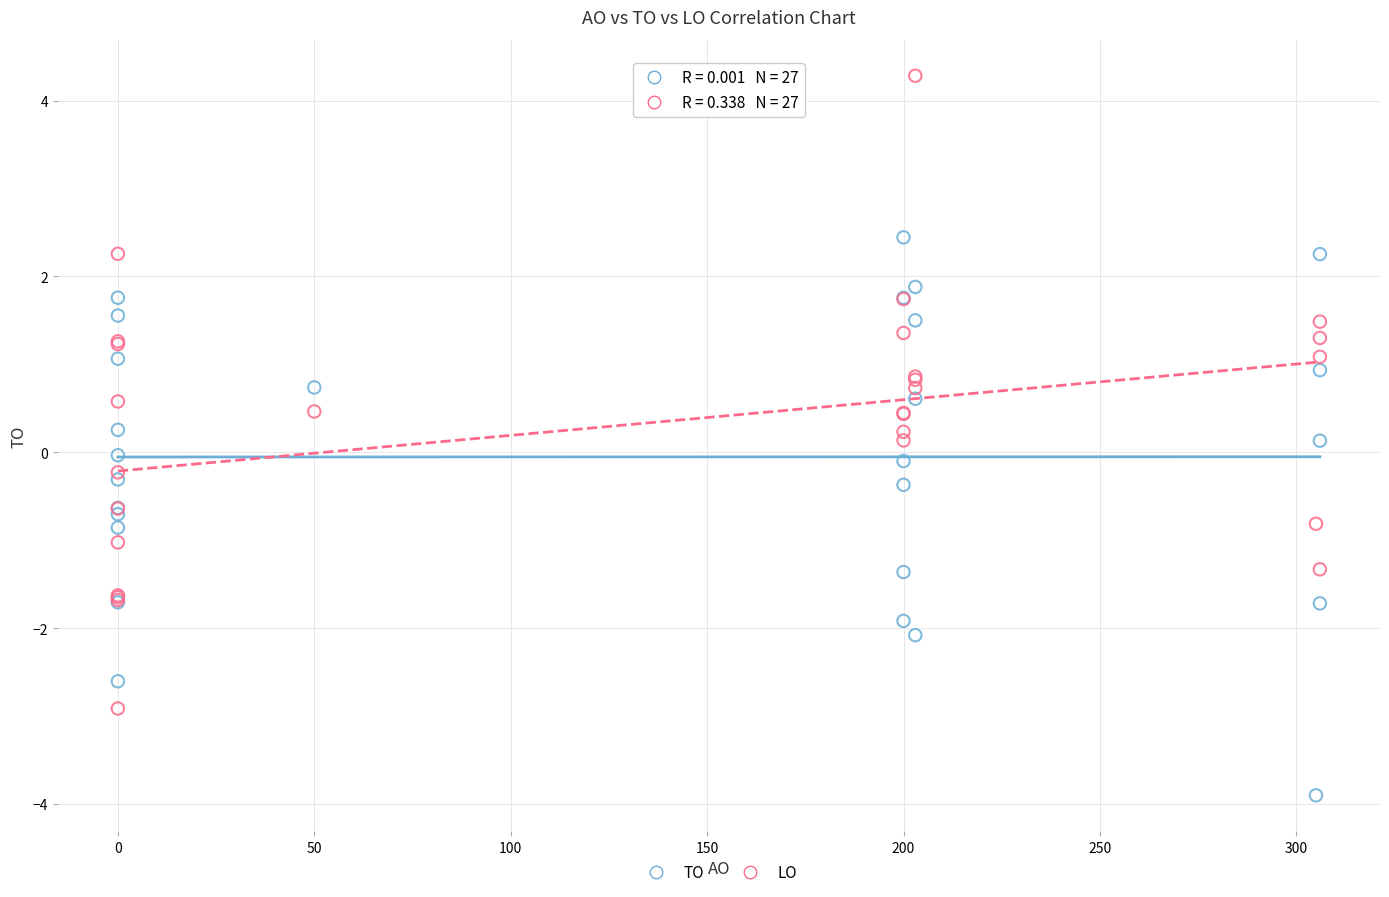

Which series reaches the minimum Y coordinate?

TO